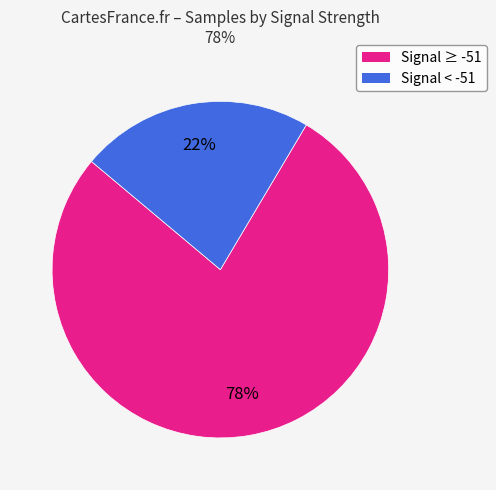

Which has a higher value, Signal ≥ -51 or Signal < -51?

Signal ≥ -51